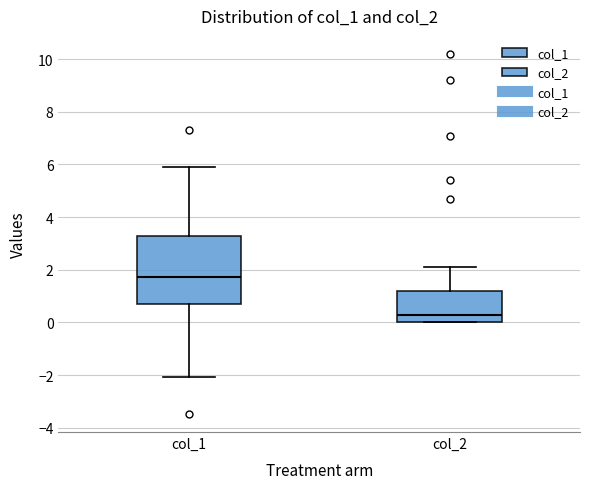

Where does the upper whisker of the box for col_2 end on the y-axis? The values are not printed on the chart, so give them approximately, as read against the axis.

2.2